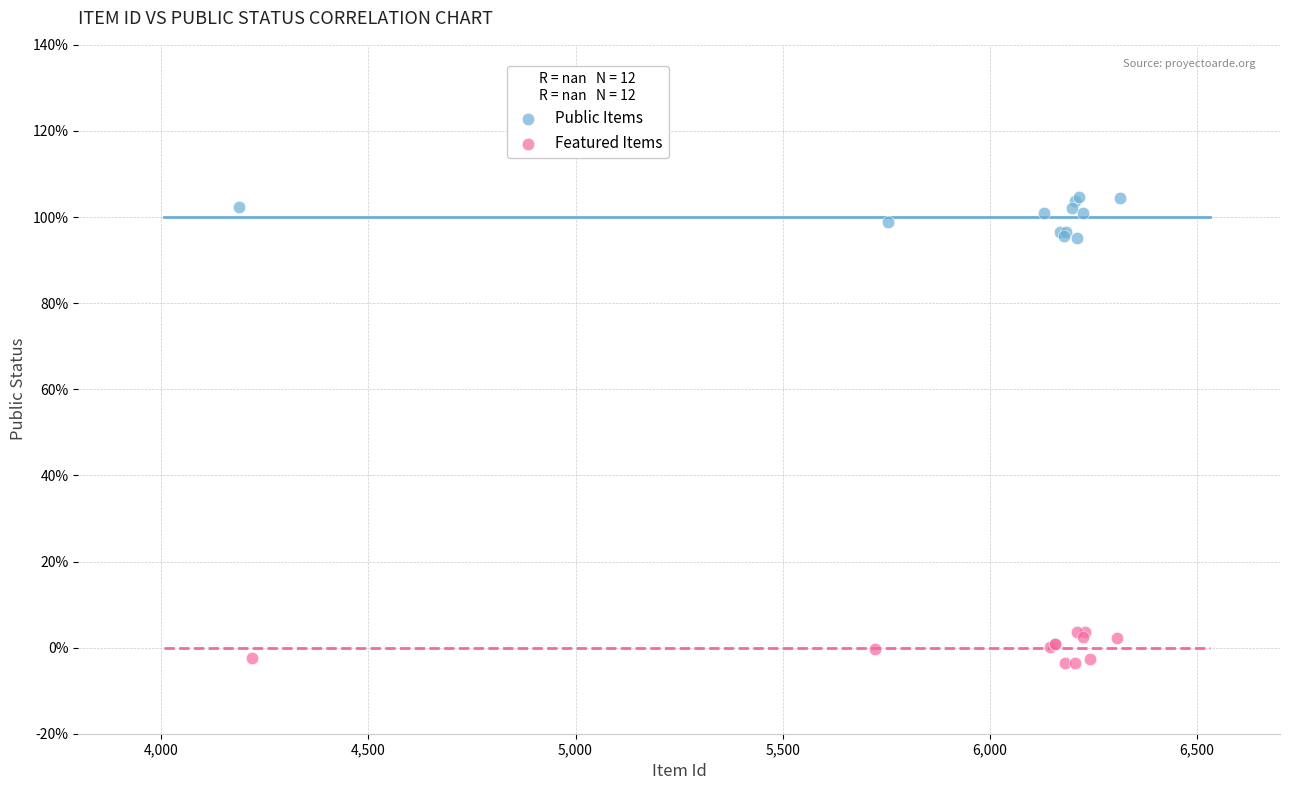

Which series contains the lowest Y value?

Featured Items